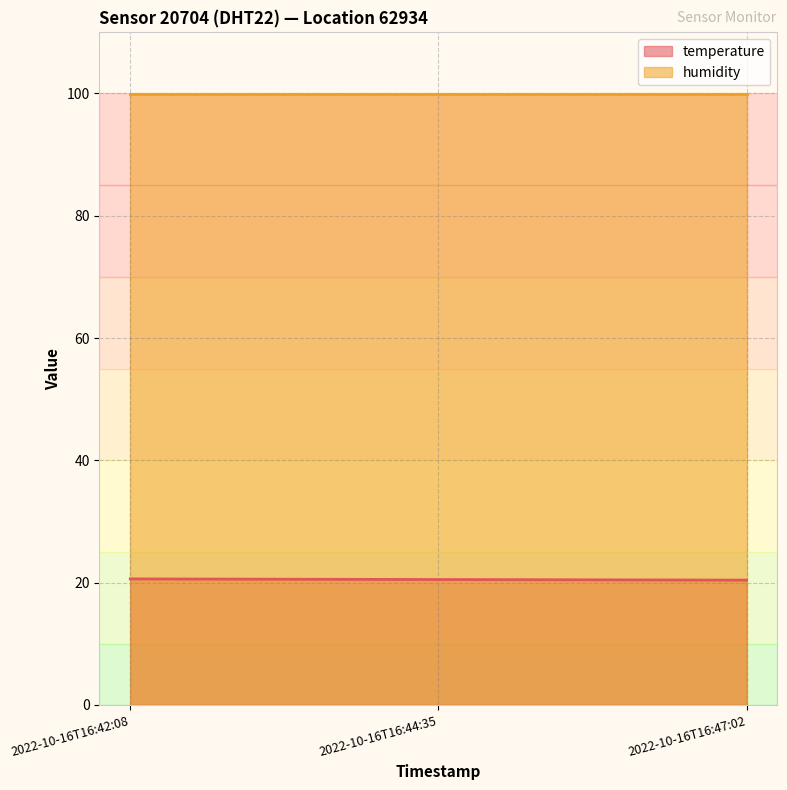

What is the average value?

20.5